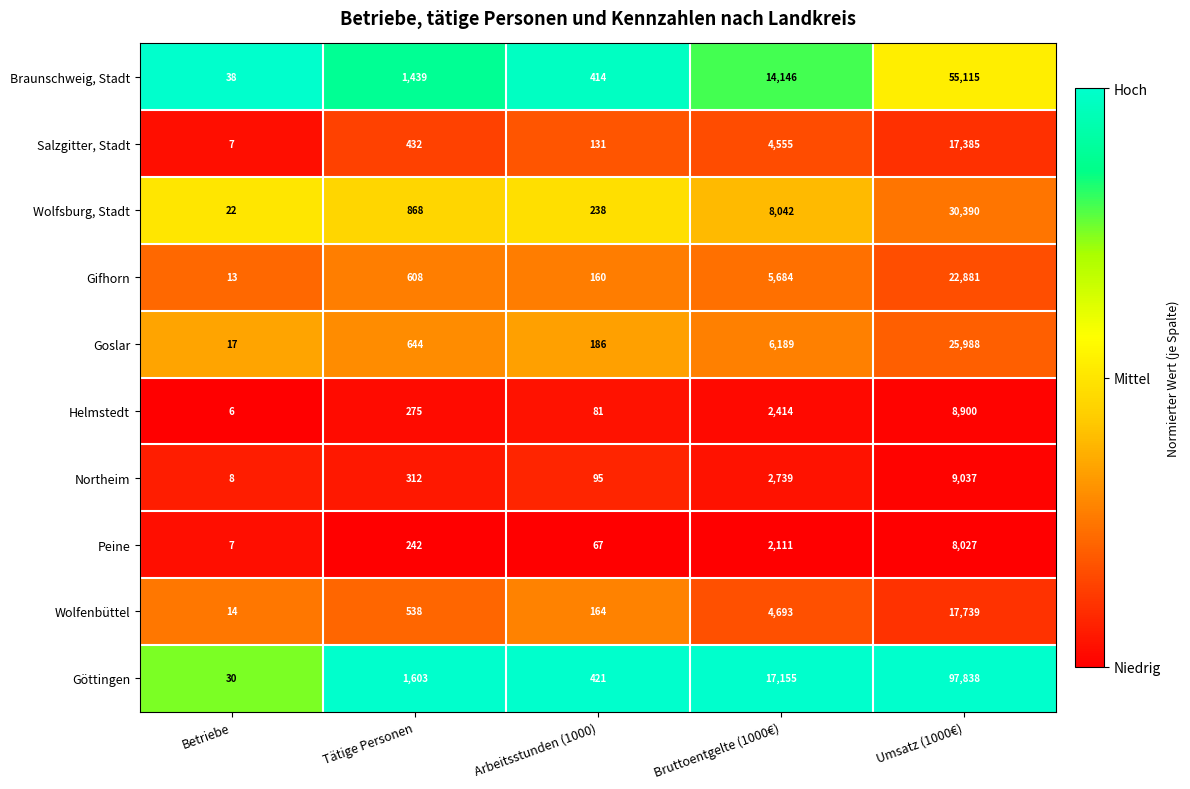

What is the approximate value of Salzgitter, Stadt at Umsatz (1000€)?

17385